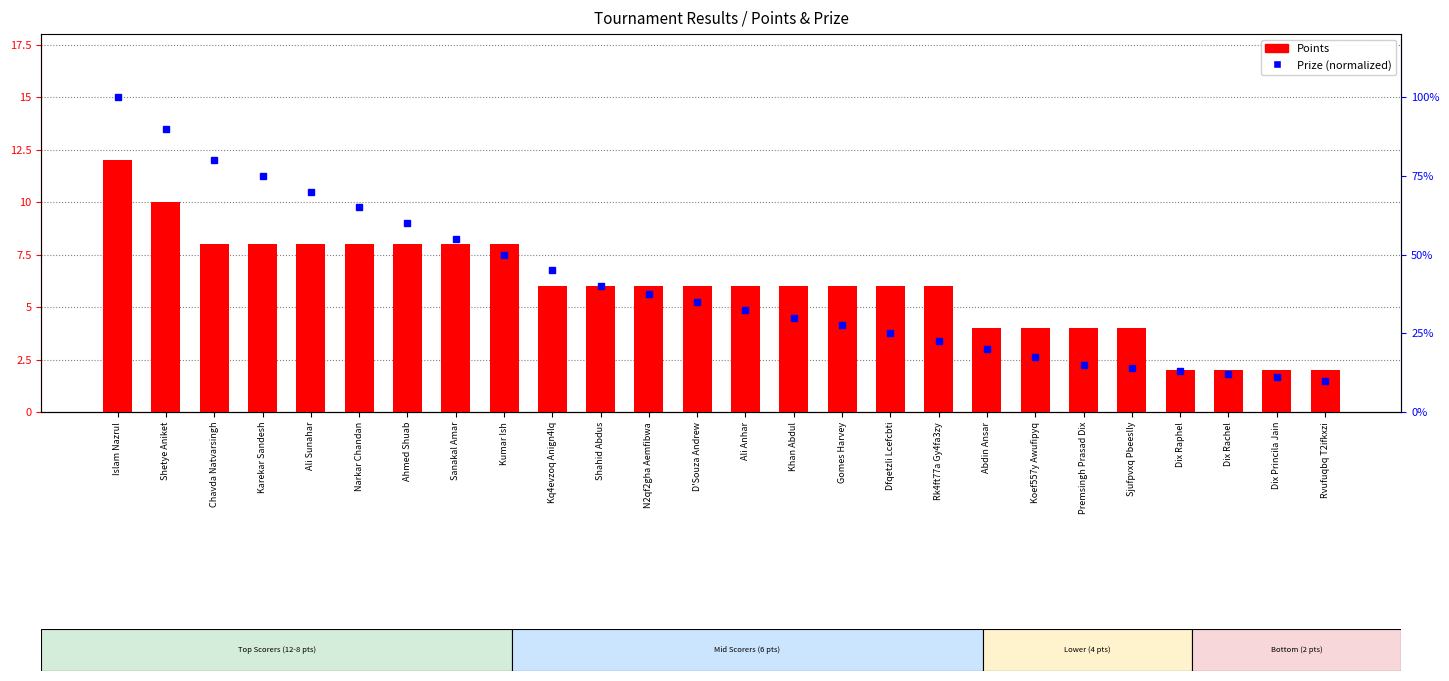

What is the greatest value displayed?

12